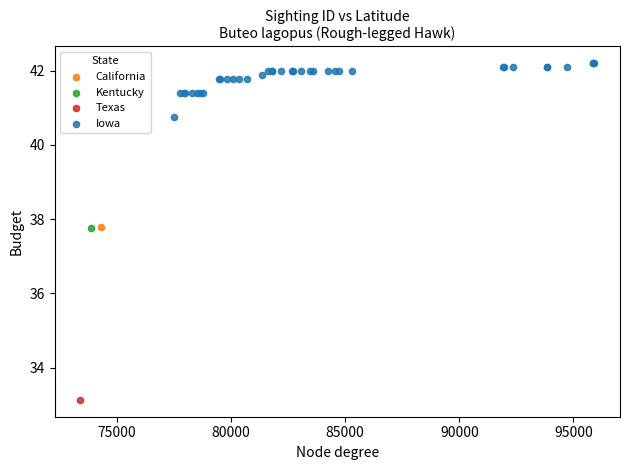

What are all the series names shown in the legend?

California, Kentucky, Texas, Iowa